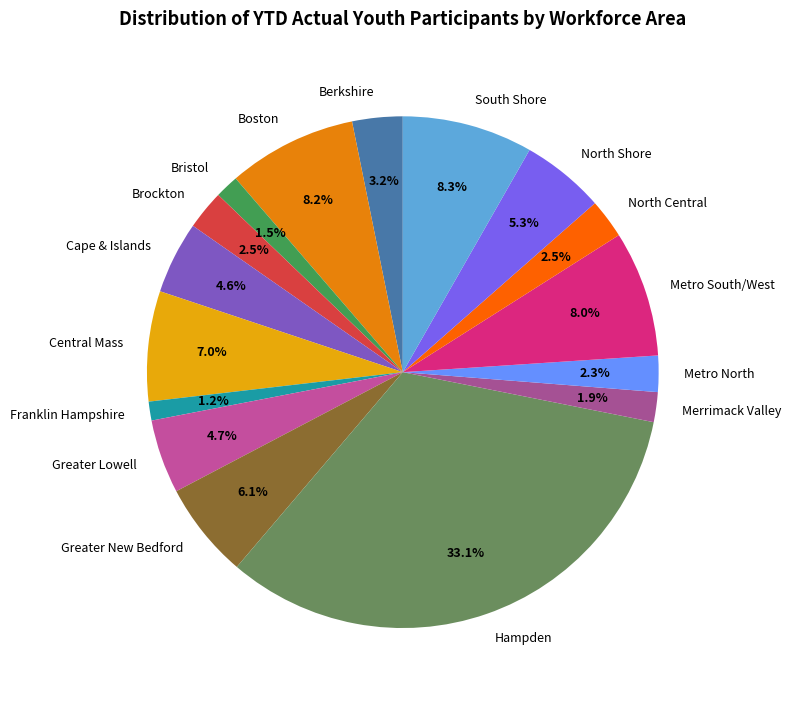

Approximately how many times larger is the value at Bristol compared to North Shore?

0.3